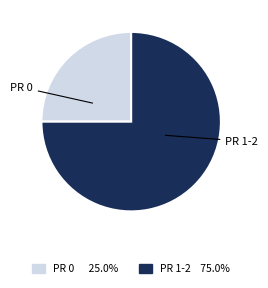

Count the number of slices in the pie.

2